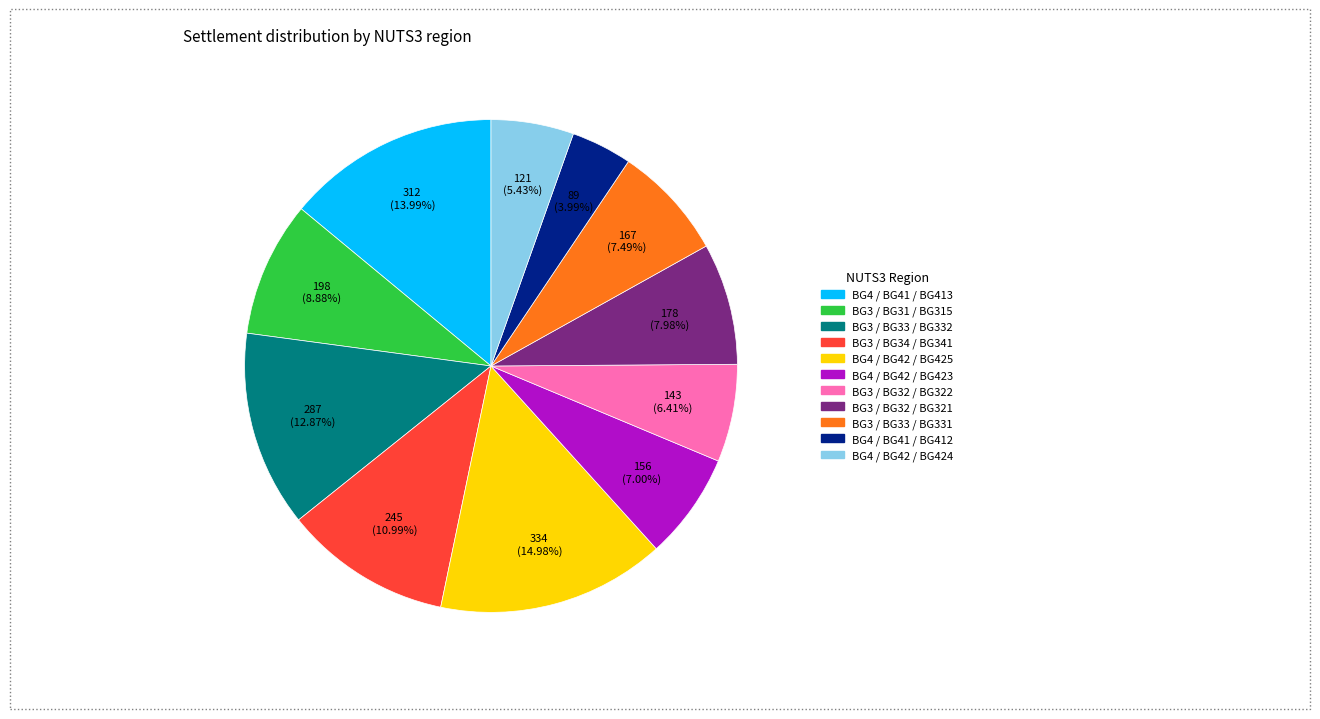

What is the ratio of the value at BG4 / BG41 / BG412 to the value at BG3 / BG33 / BG331?

0.5